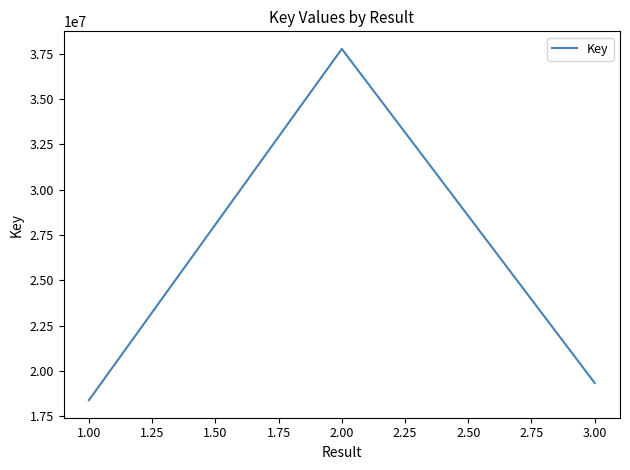

What is the average value?

25162235